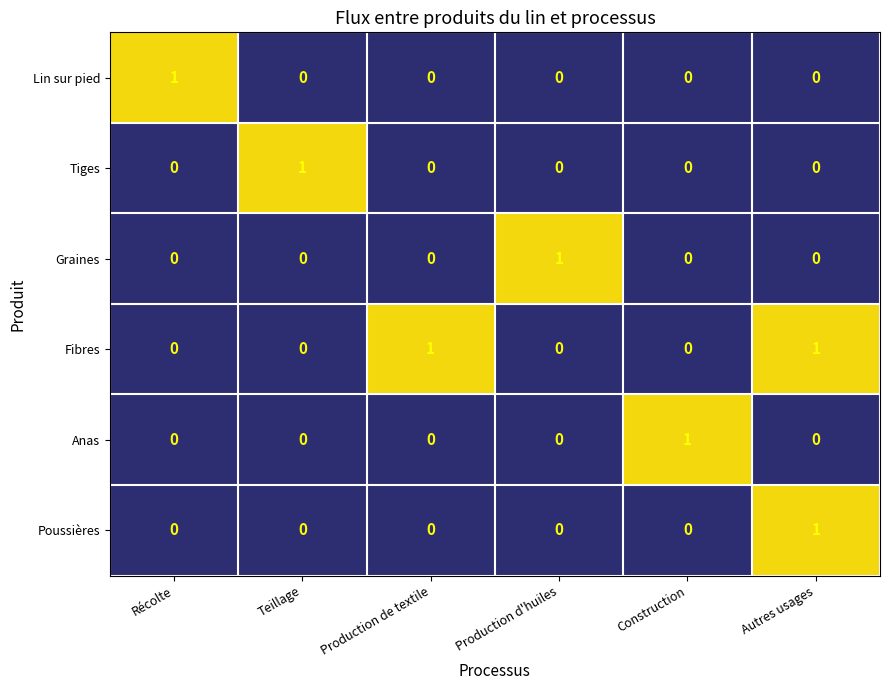

At which category is the sum across all series the highest?

Autres usages